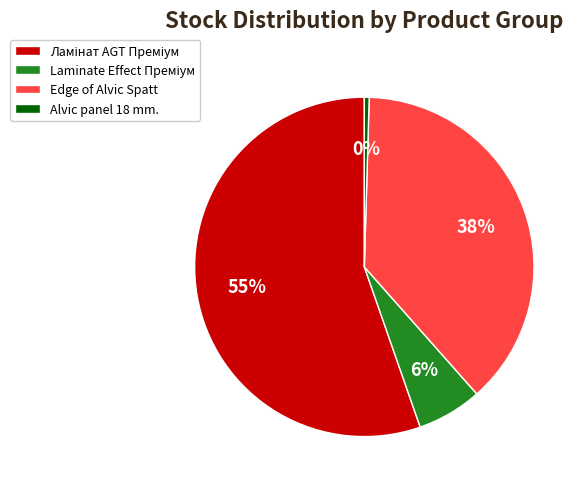

To the nearest percent, what is the average slice percentage?

25%